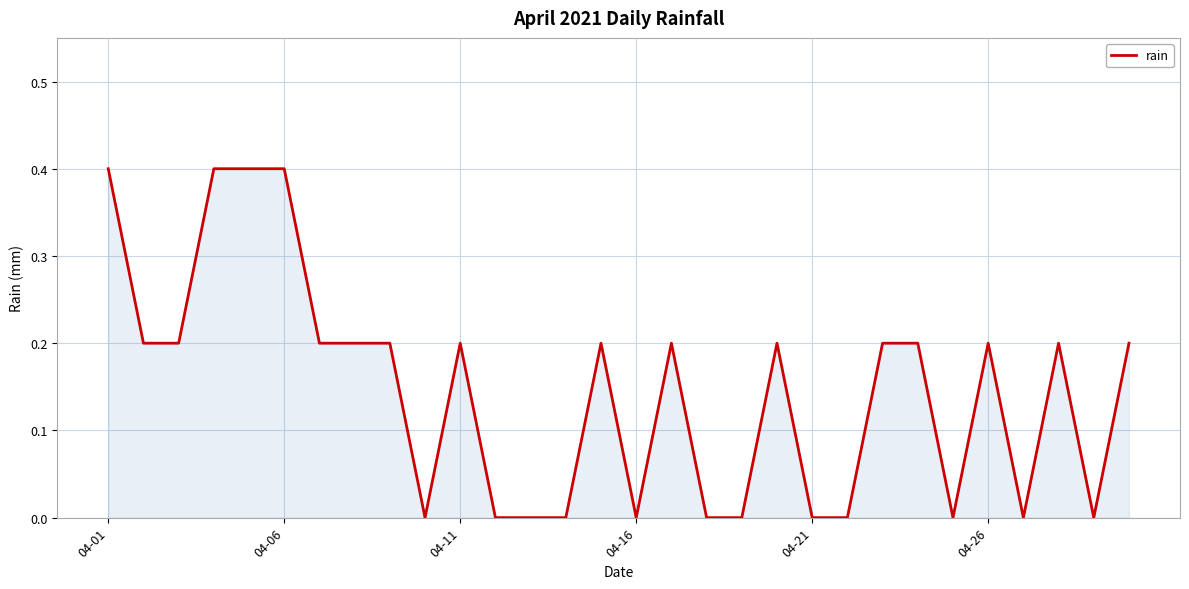

What is the greatest value displayed?

0.4